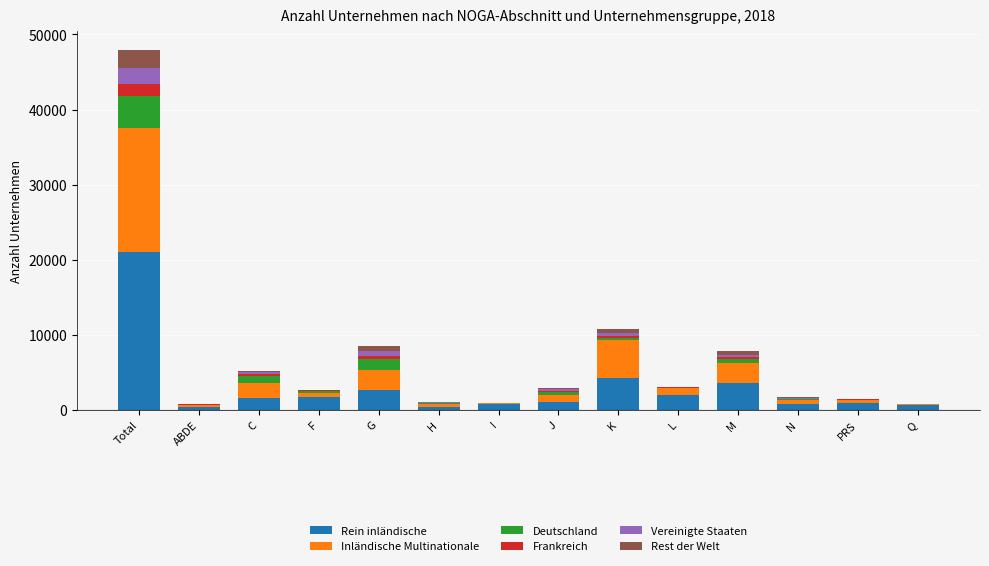

True or false: Rein inländische has a value of 4305 at K.

True